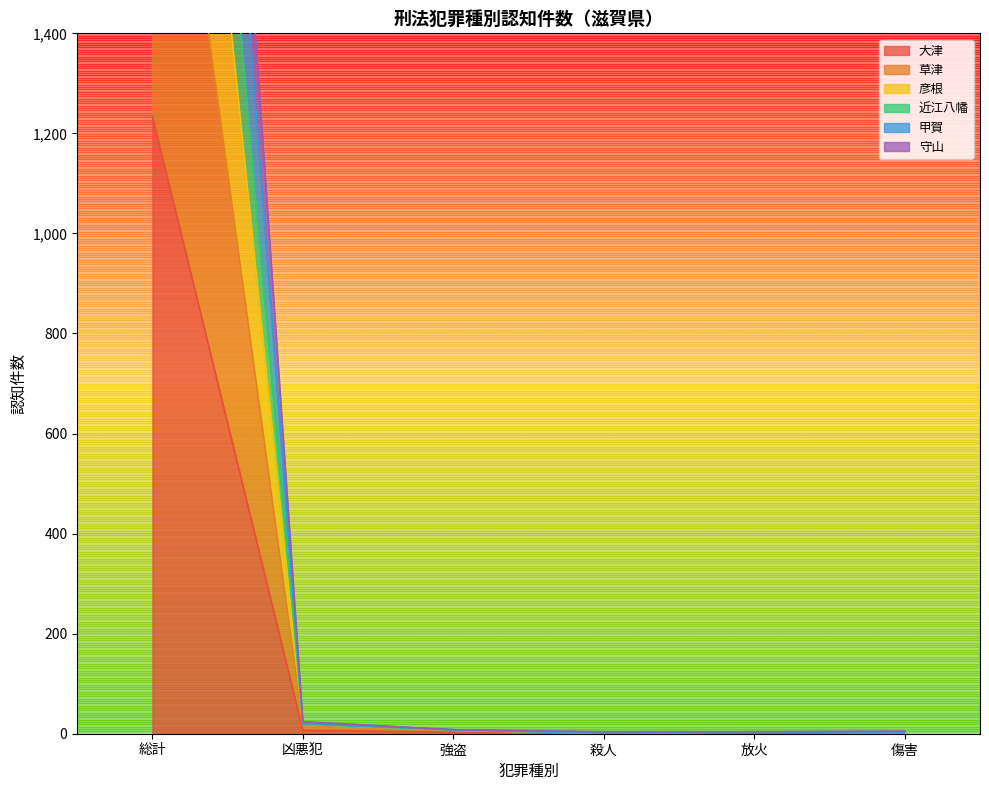

What is the greatest value displayed?

4392